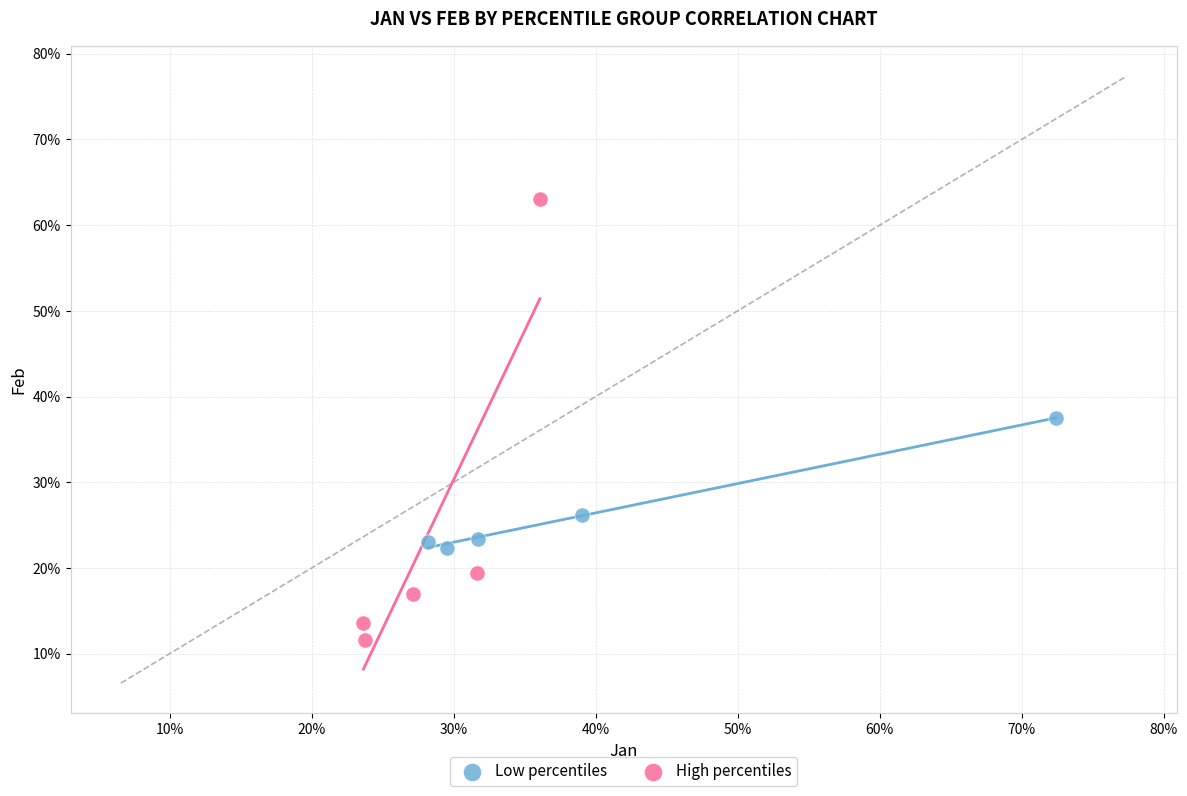

Which series contains the highest Y value?

High percentiles